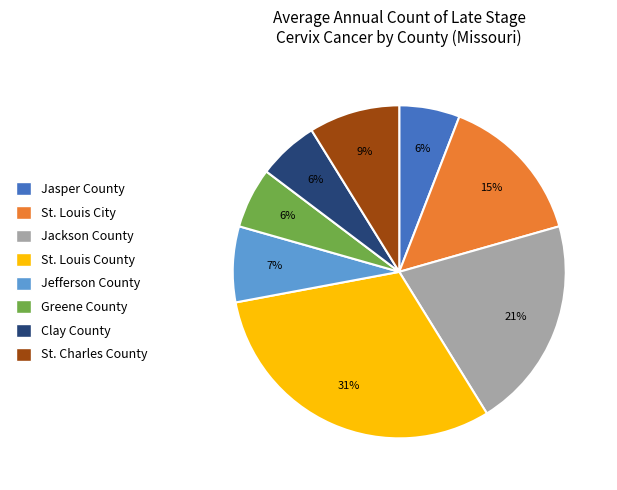

To the nearest percent, what is the difference between the largest and smallest slice percentages?

25%